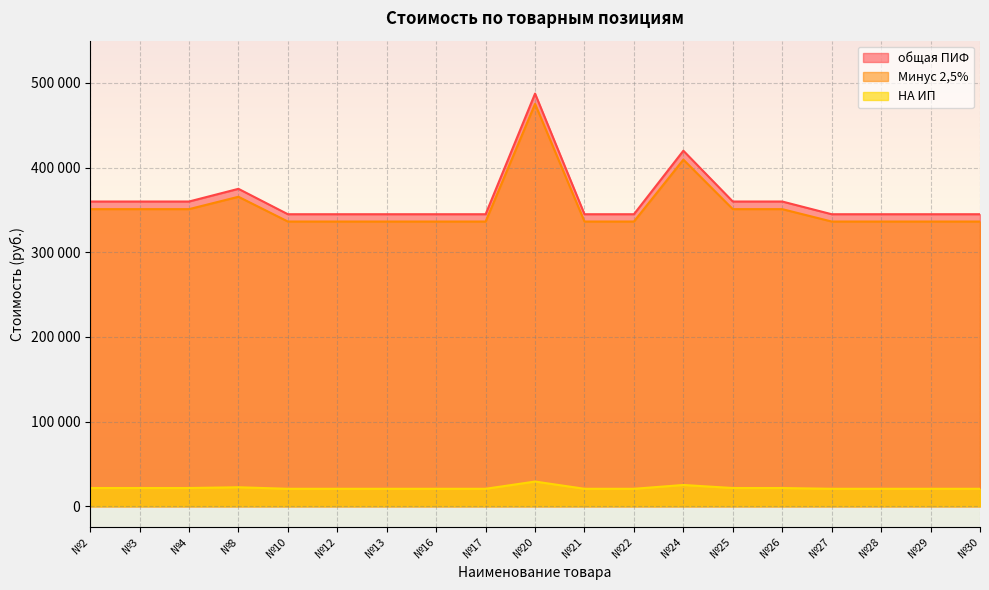

Does the chart display data point markers on the line(s)?

No